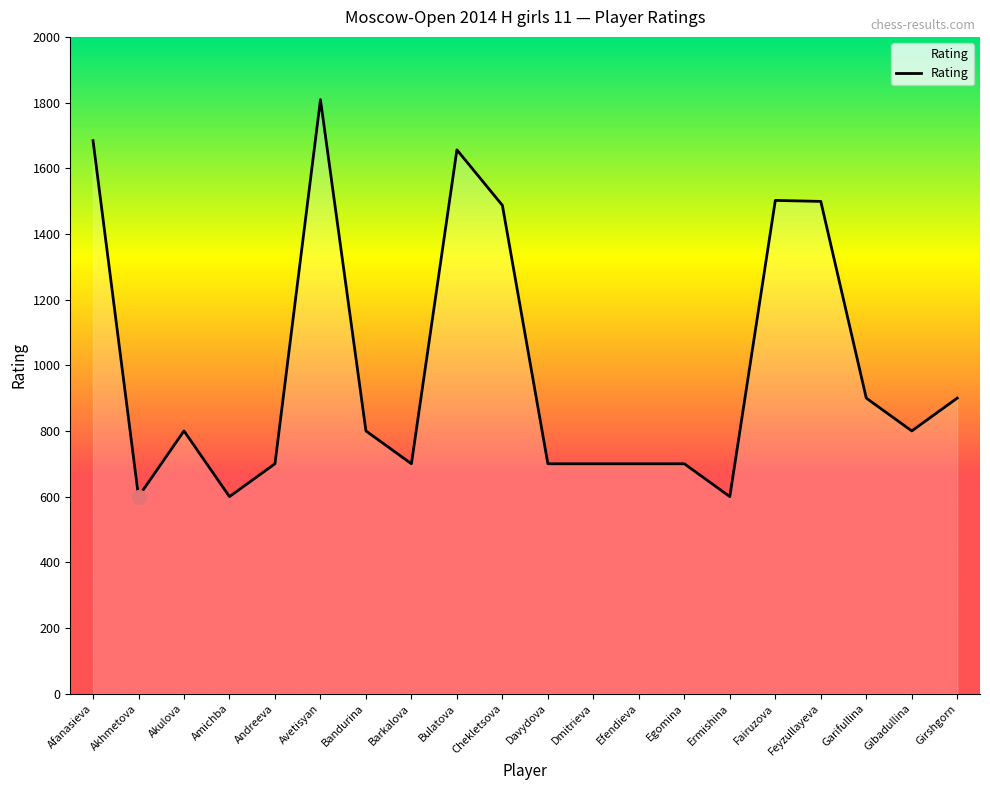

Read the value at Davydova.

700